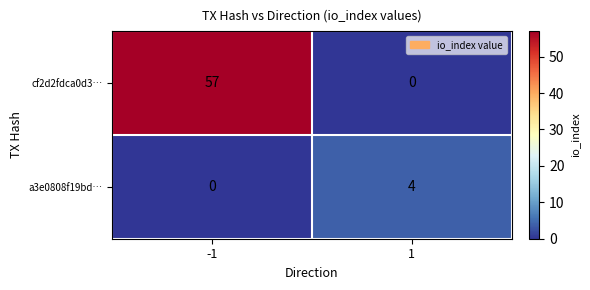

List the series in order of their overall mean, highest first.

cf2d2fdca0d3…, a3e0808f19bd…